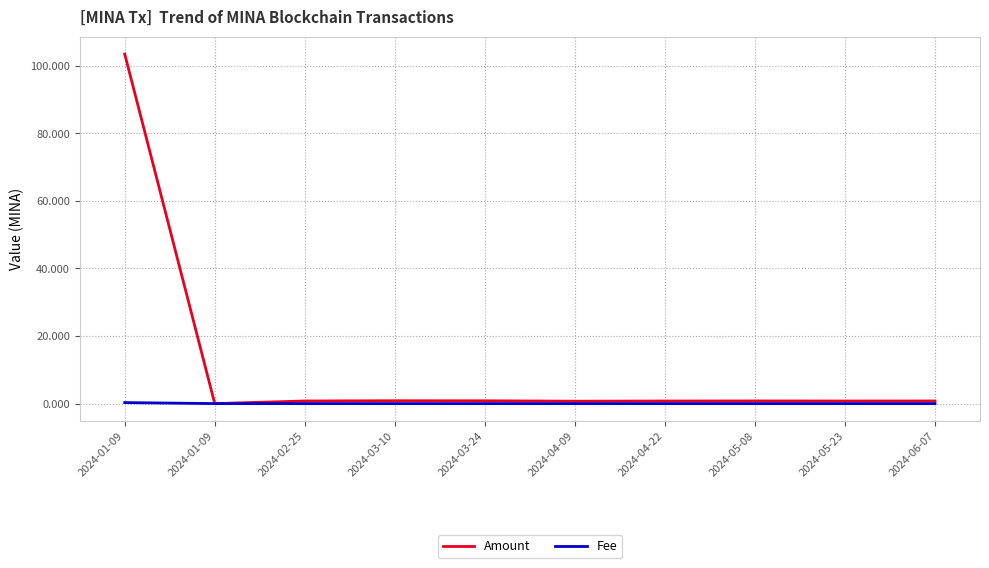

What are all the series names shown in the legend?

Amount, Fee